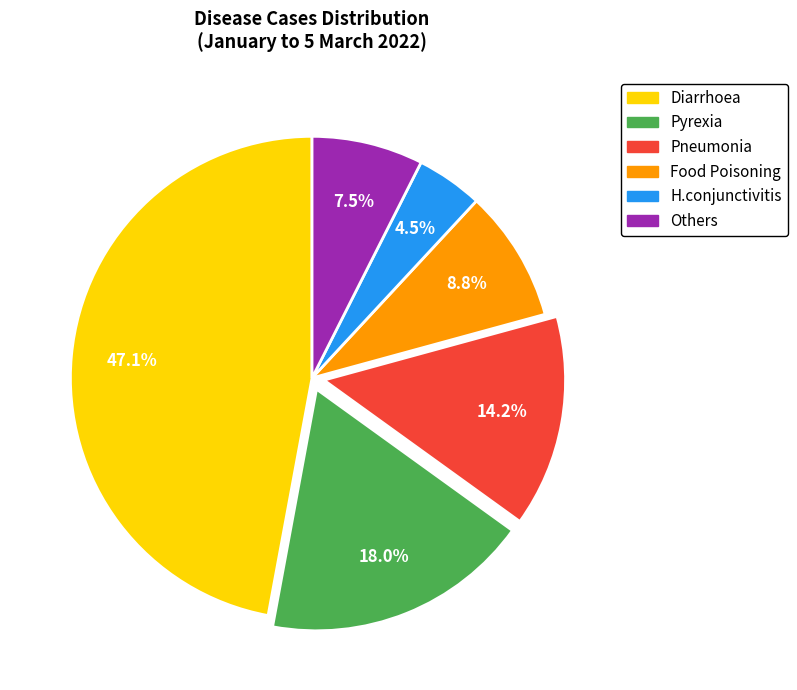

How much of the chart is everything except Food Poisoning?

91.2%